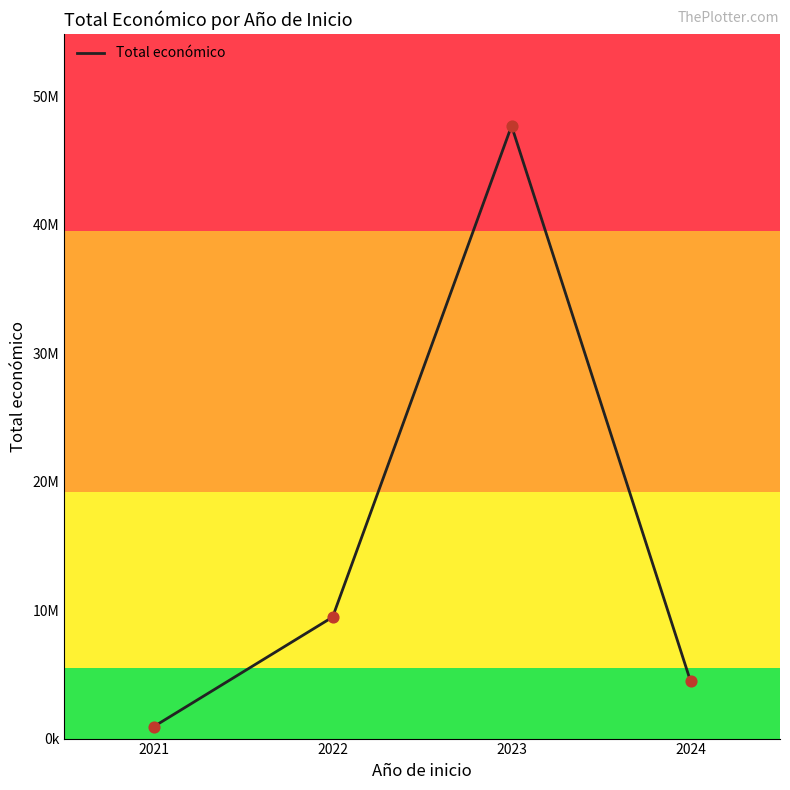

Is this an area chart (filled region under the line)?

No